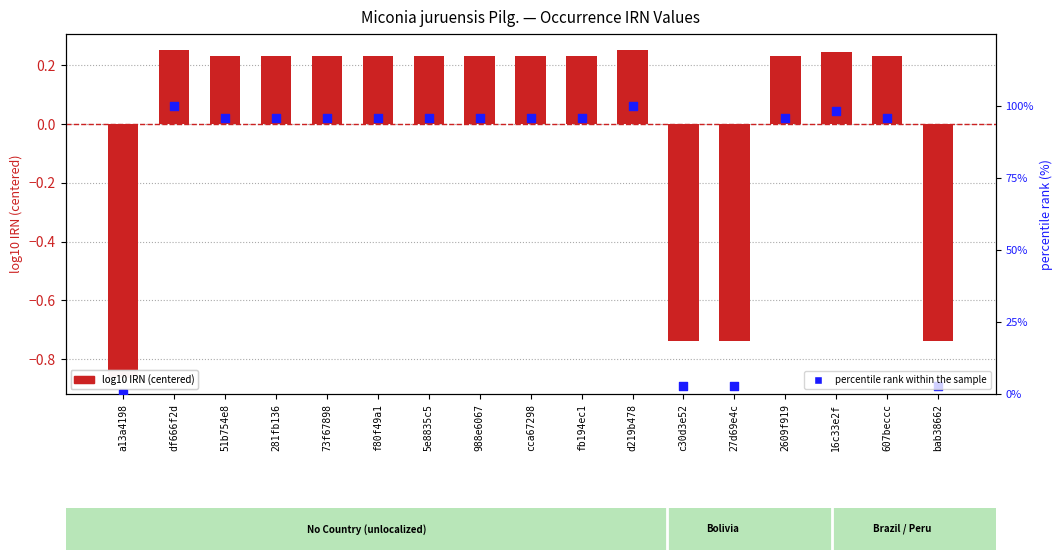

At how many categories does at least one series exceed 57?

13